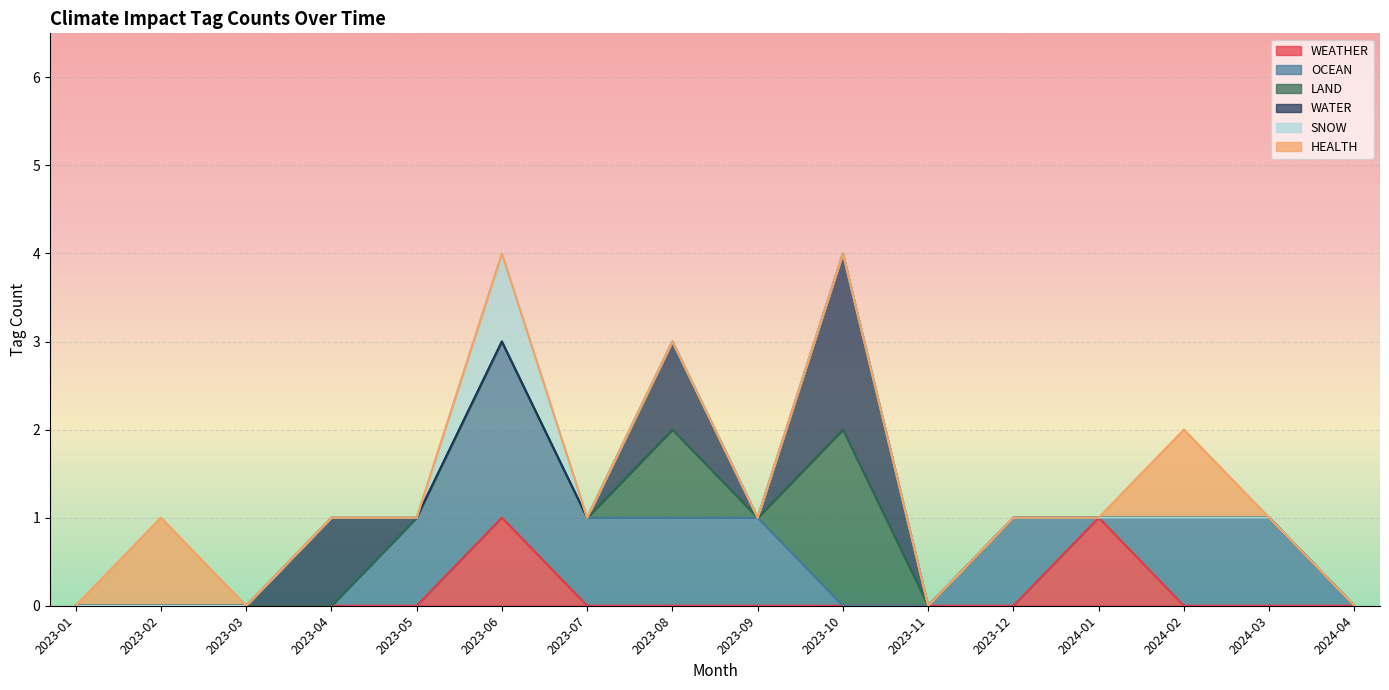

Which category has the highest value in the LAND series?

2023-10